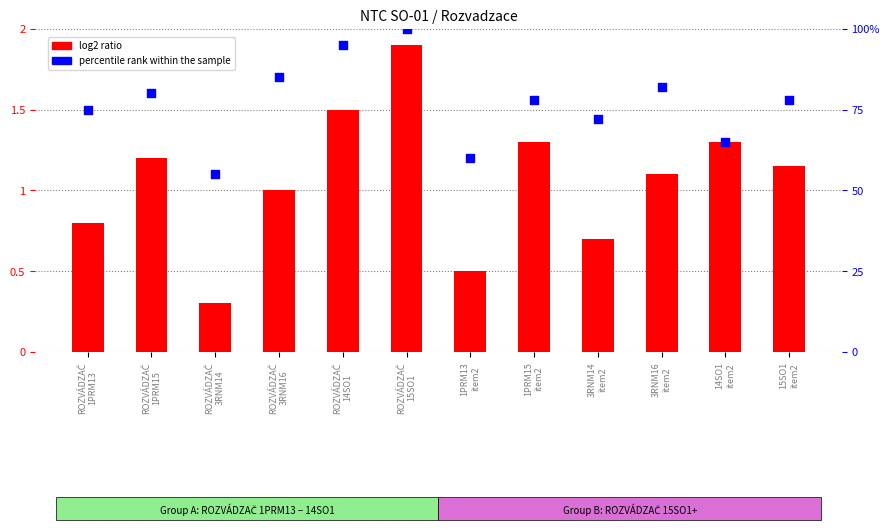

At how many categories does at least one series exceed 57?

11